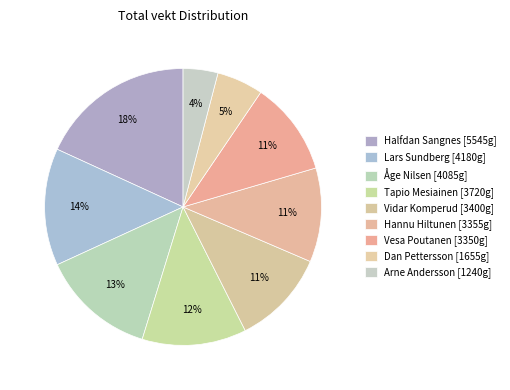

Does Halfdan Sangnes represent more than half of the total?

No